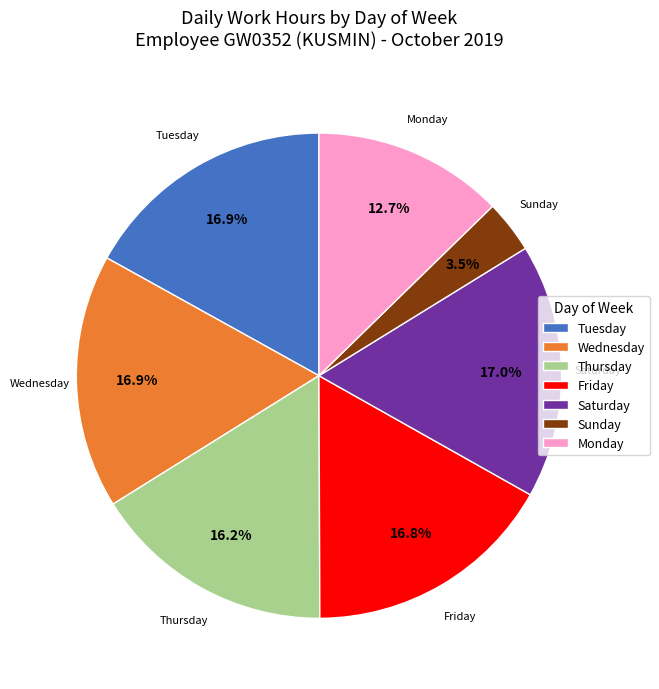

Does Thursday represent more than half of the total?

No